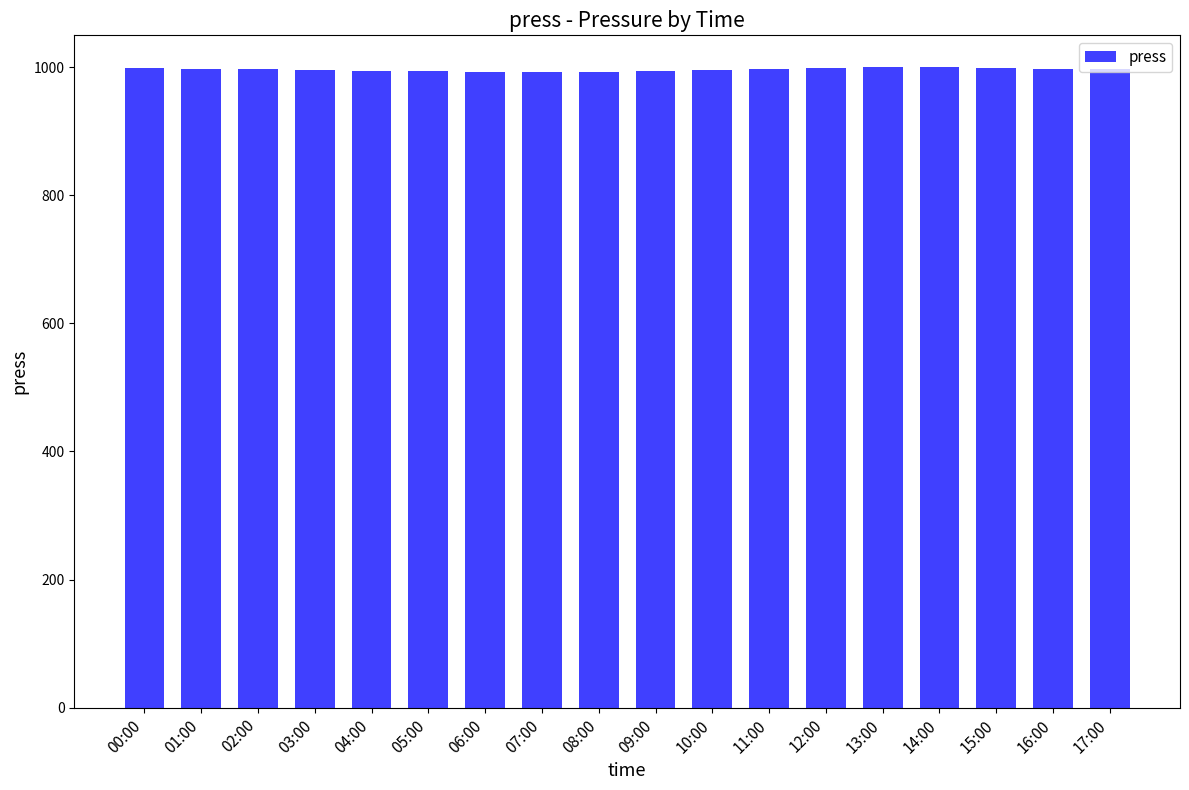

What is the average value?

996